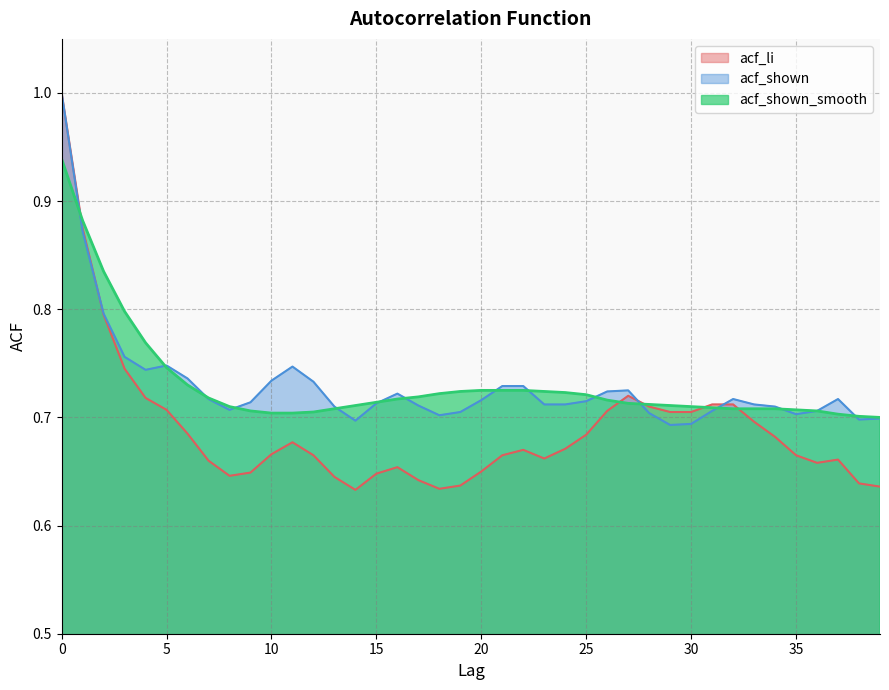

What are all the series names shown in the legend?

acf_li, acf_shown, acf_shown_smooth